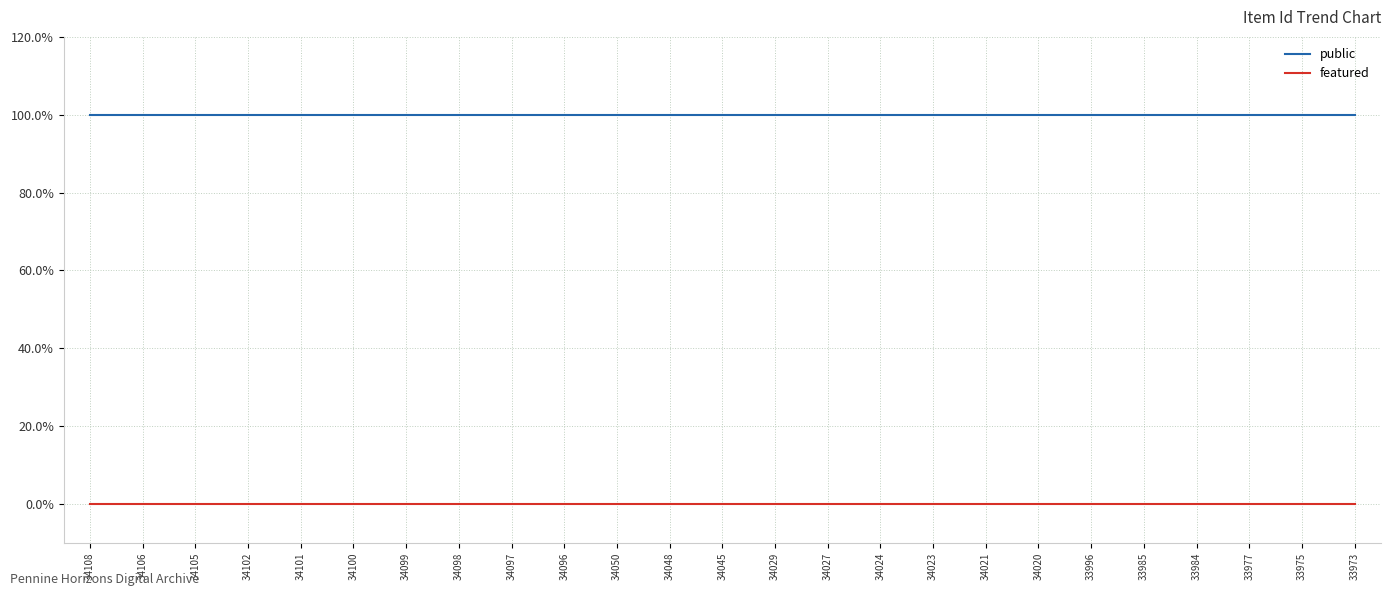

True or false: featured and public intersect in this chart.

False